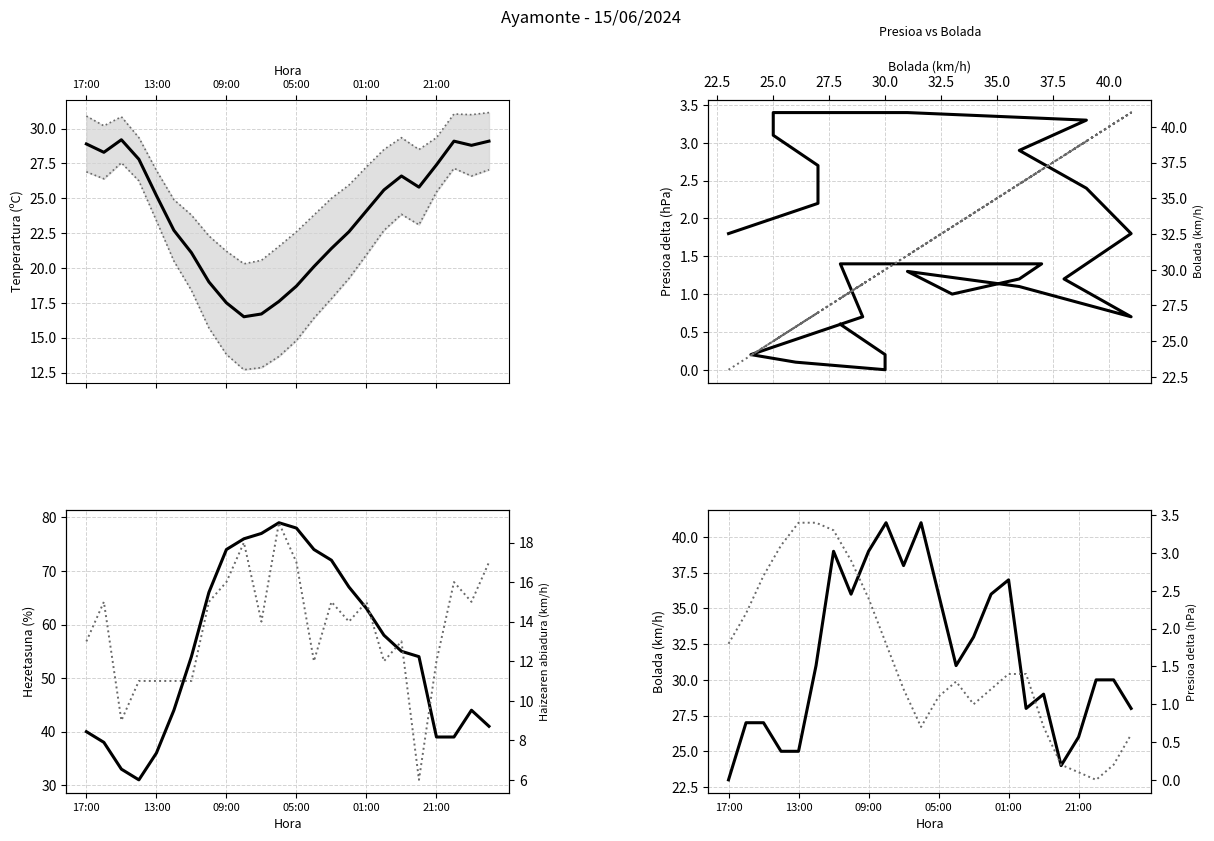

Which series has the largest range (max minus min)?

Hezetasuna (%)